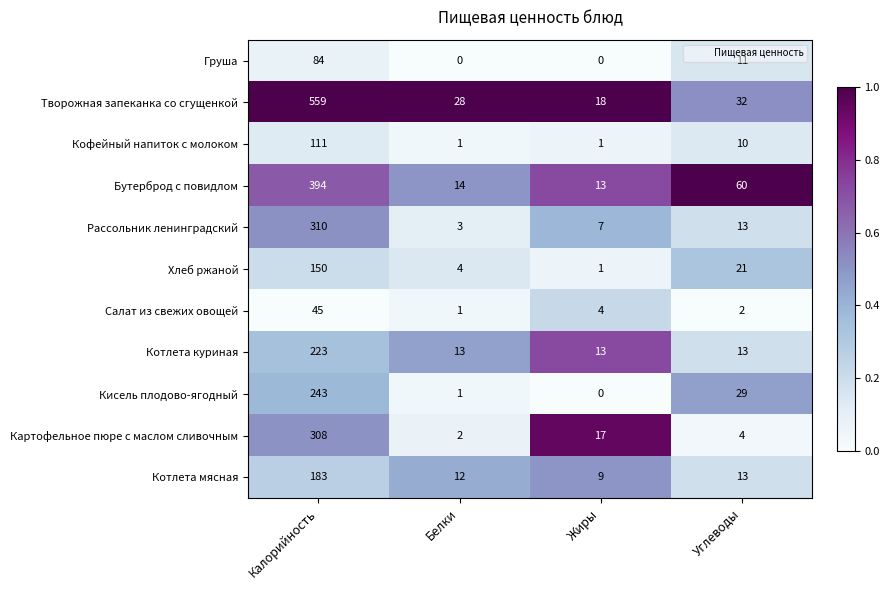

What is the spread (max minus min) of values at Калорийность?

514